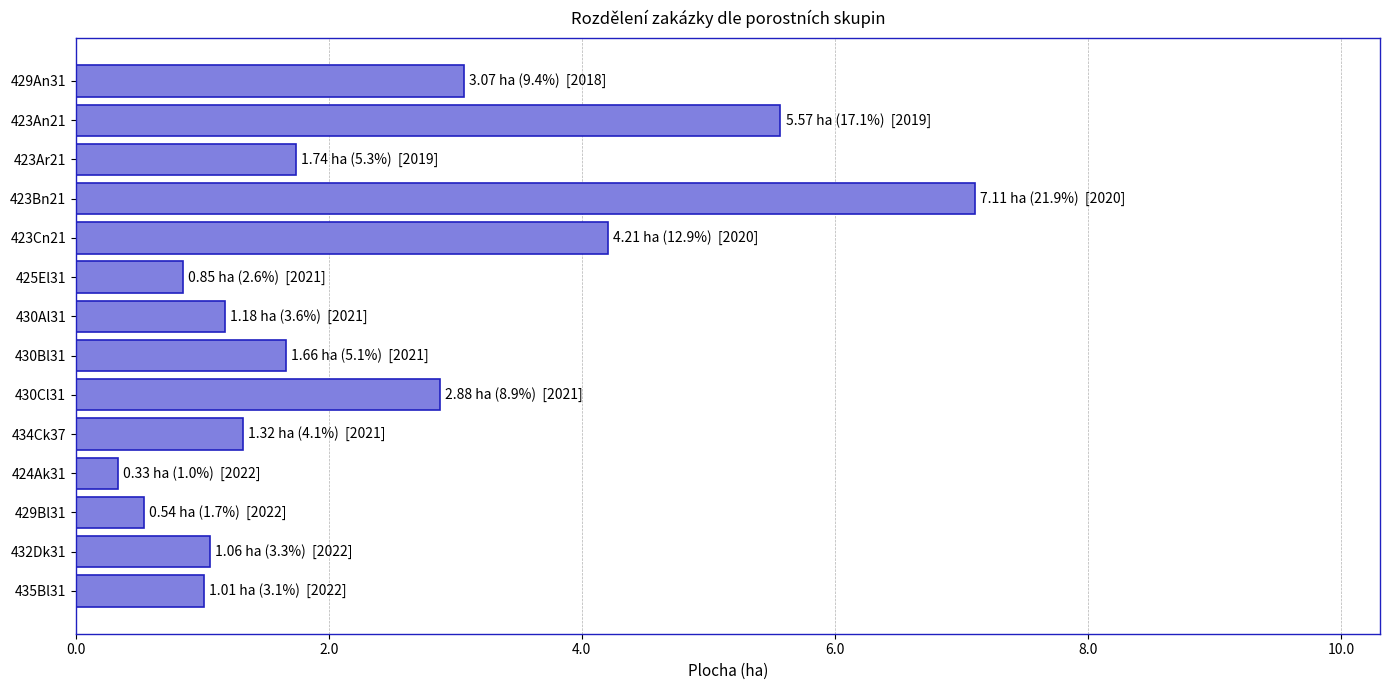

What is the change in value from 425El31 to 429Bl31?

-0.3